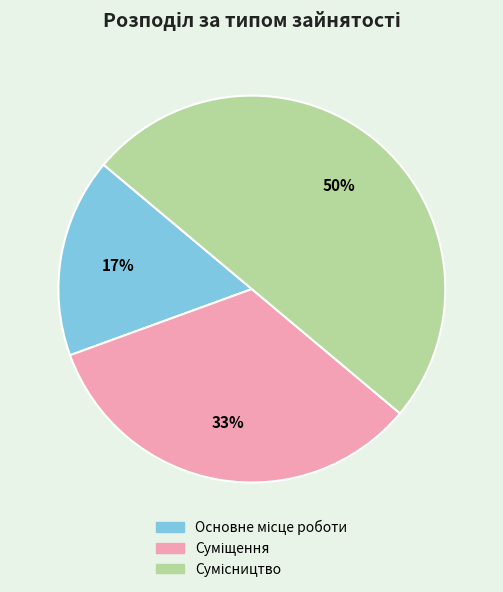

To the nearest percent, what is the average slice percentage?

33%